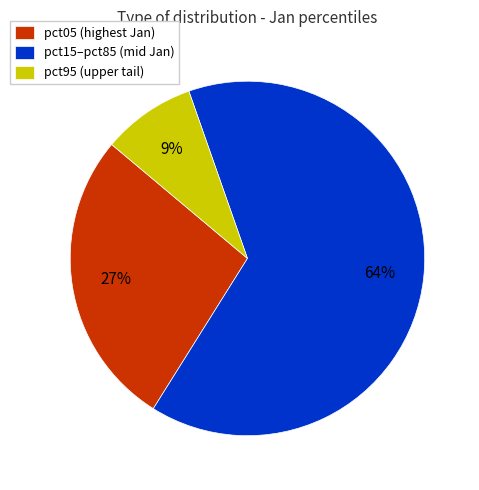

To the nearest percent, what percentage of the pie is pct15–pct85 (mid Jan)?

64%